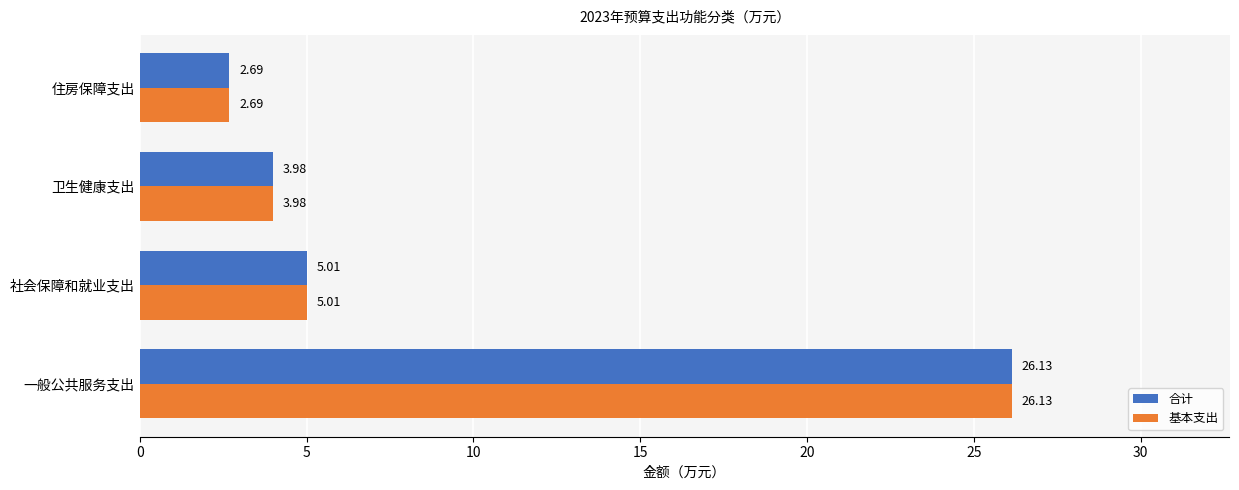

At which category is the sum across all series the highest?

一般公共服务支出